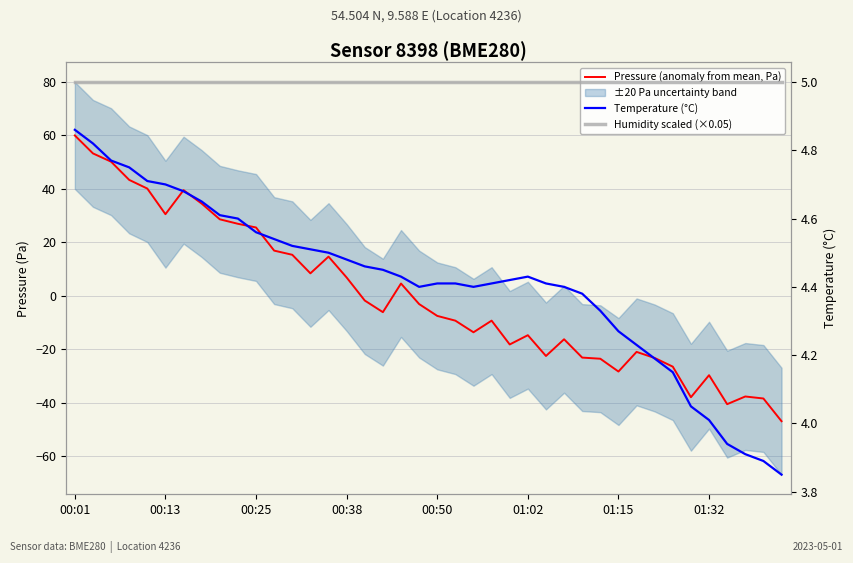

What is the average value of the Humidity scaled (×0.05) series?

5.0